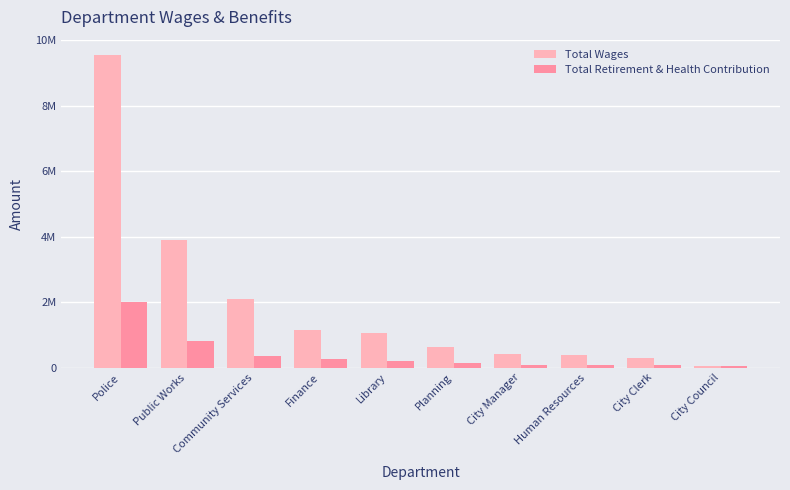

What is the label of the 10th bar from the right?

Police